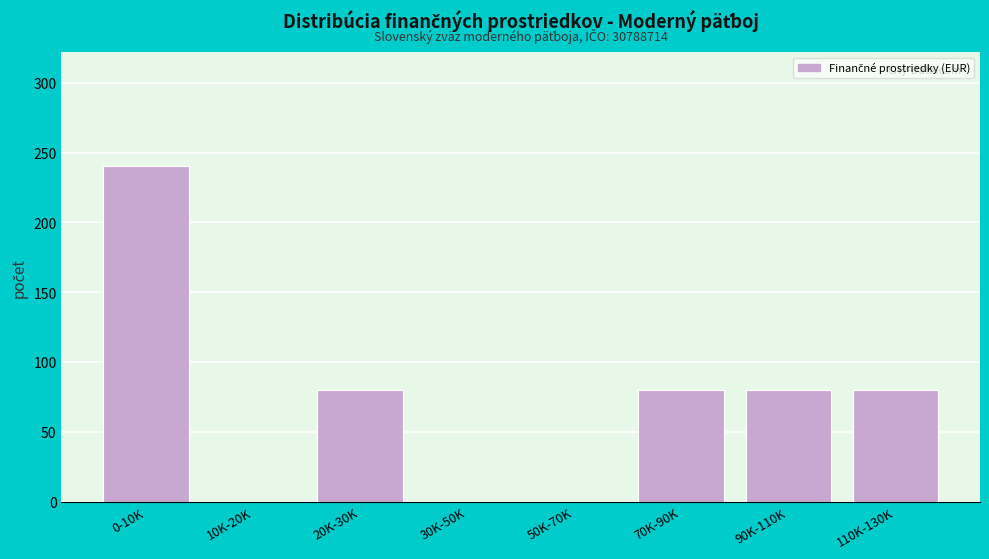

Reading left to right, transcribe all the data shown in this chart.

0-10K=240	10K-20K=0	20K-30K=80	30K-50K=0	50K-70K=0	70K-90K=80	90K-110K=80	110K-130K=80